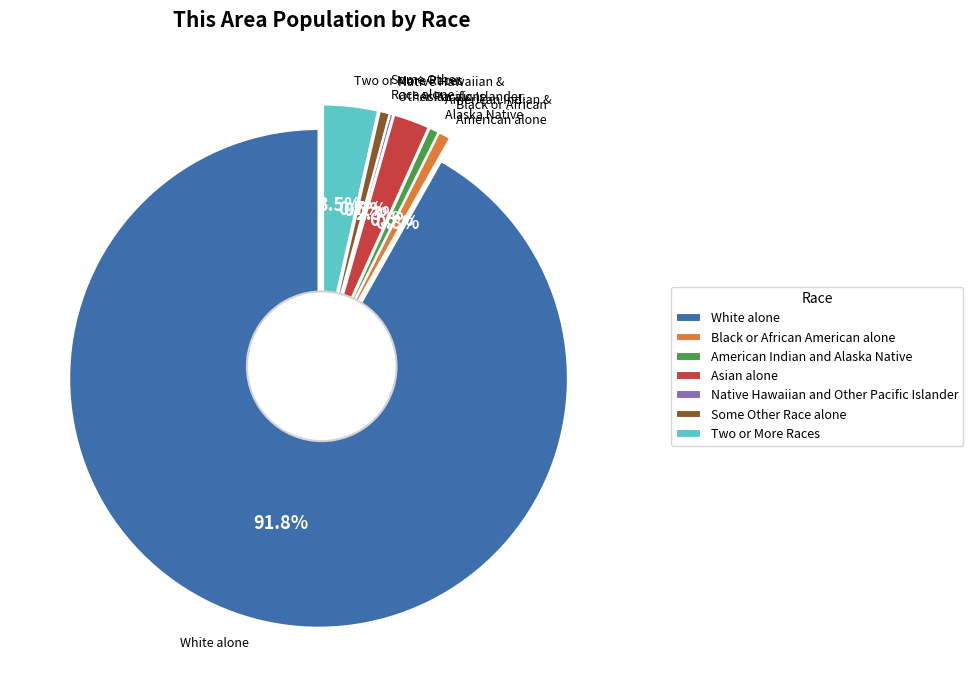

What is the change in value from American Indian and Alaska Native to Some Other Race alone?

+1